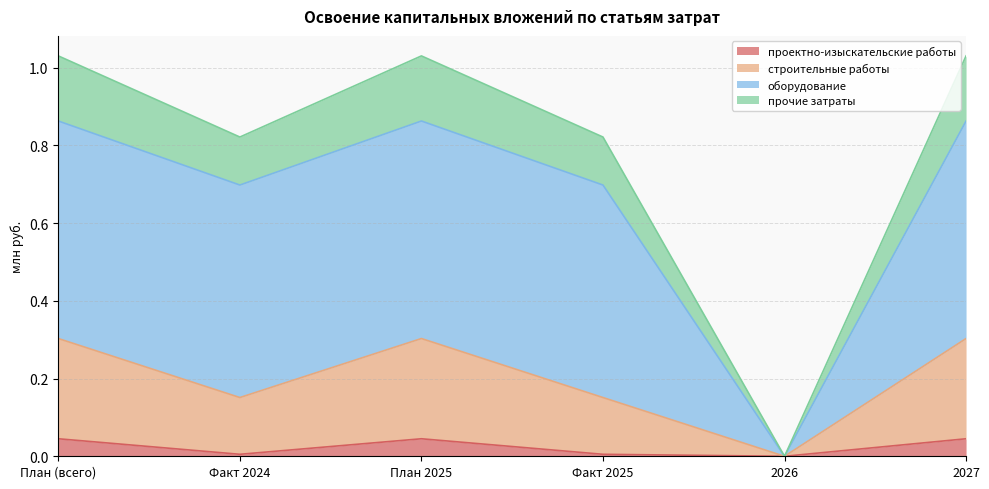

Where is the first local minimum for прочие затраты?

Факт 2024